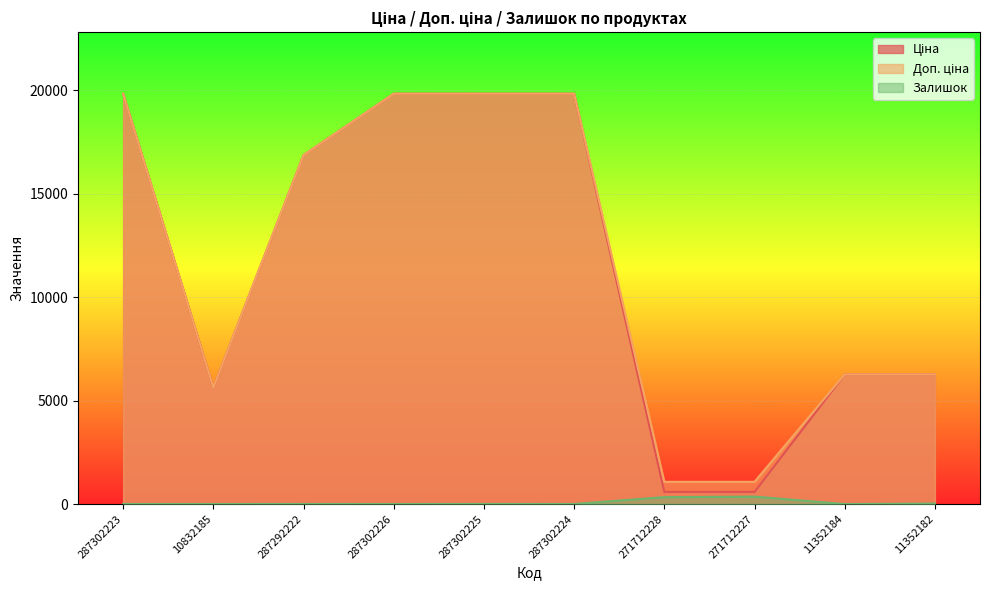

Between 10832185 and 11352184, which series saw the biggest shift?

Ціна